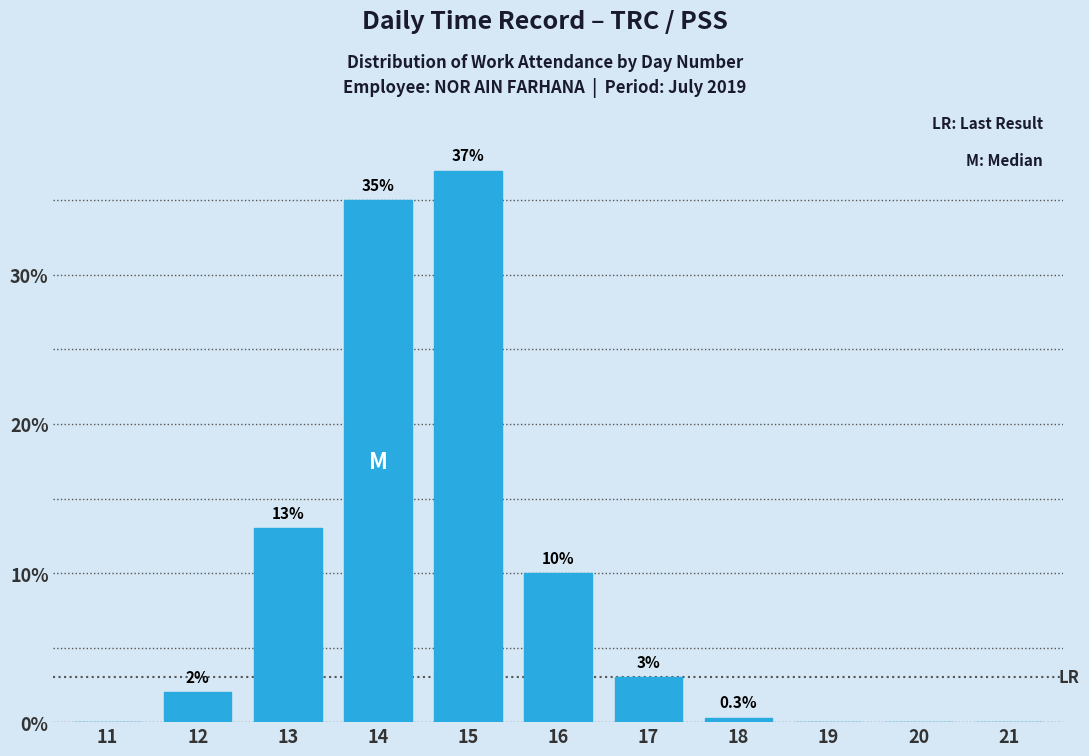

Reading left to right, transcribe all the data shown in this chart.

11=0.0	12=2.0	13=13.0	14=35.0	15=37.0	16=10.0	17=3.0	18=0.3	19=0.0	20=0.0	21=0.0